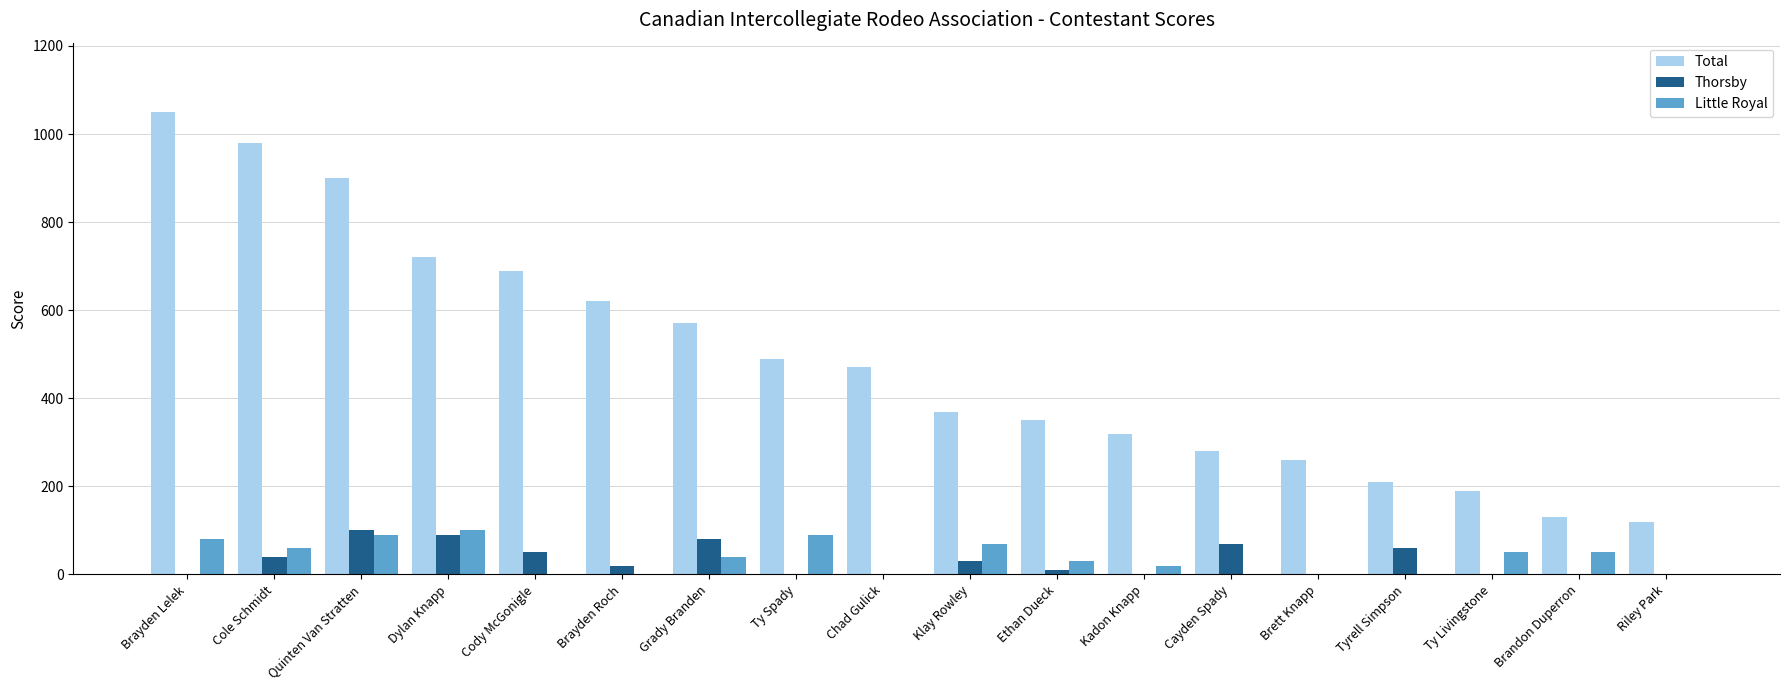

What is the maximum value for Thorsby?

100